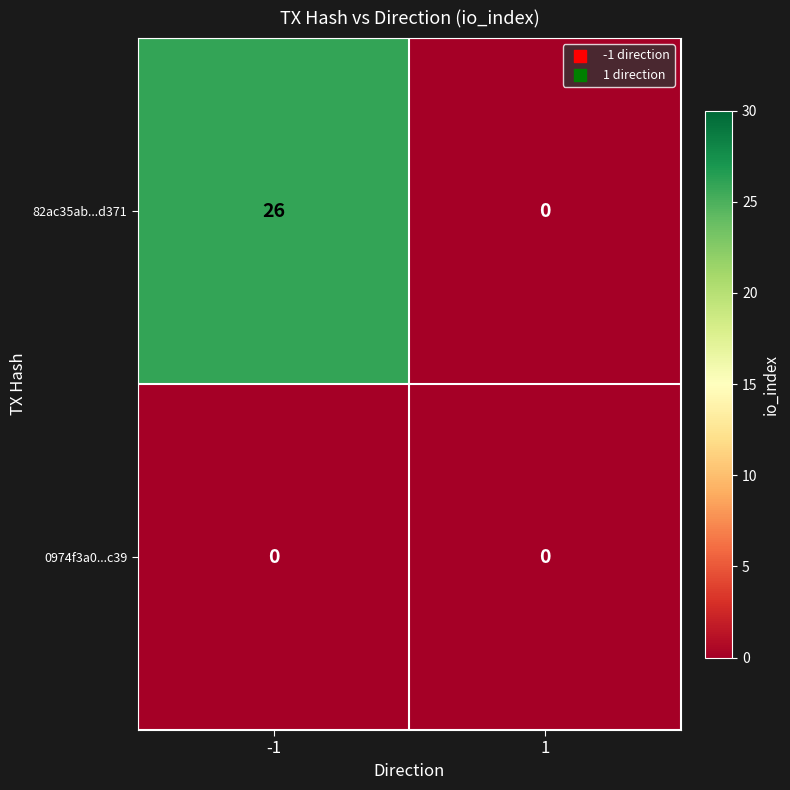

Which series changed the most between -1 and 1?

82ac35ab...d371